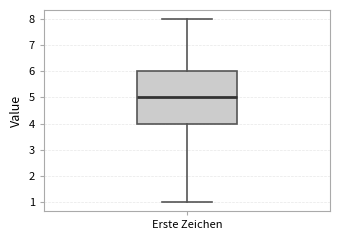

Transcribe this box plot: give where the median line is, the range the box spans, and where the two whiskers end, as read against the y-axis. The values are not printed on the chart, so give them approximately, as read against the axis.

median 5, box 4 to 6, whiskers 1 to 8